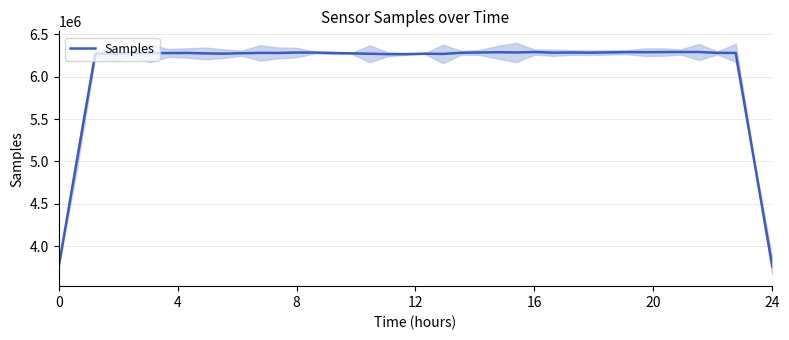

What is the maximum value for Samples?

6289536.2